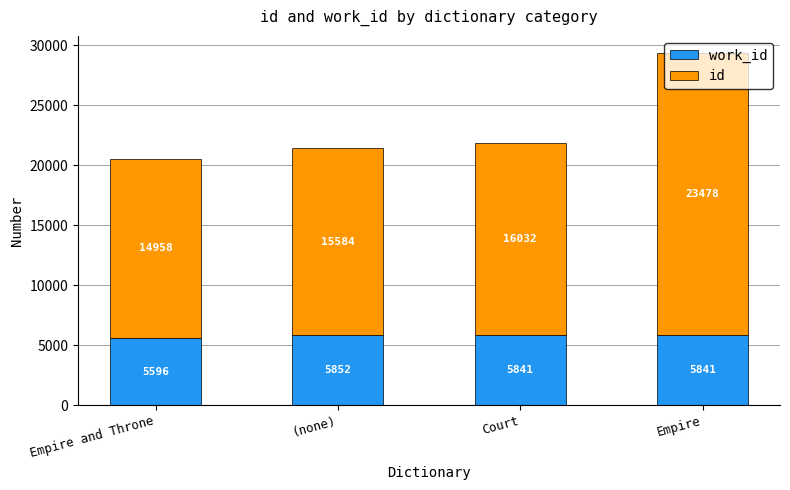

What is the total value across all series at Court?

21873